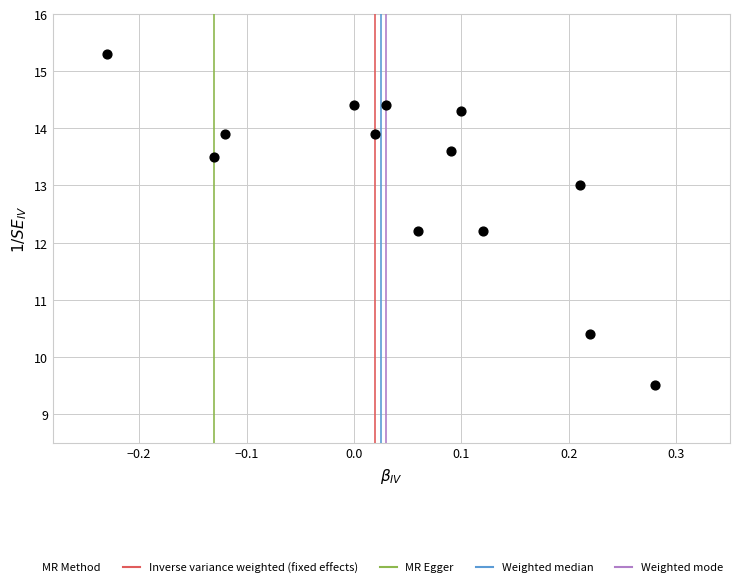

What is the range of X values (max minus min)?

0.5